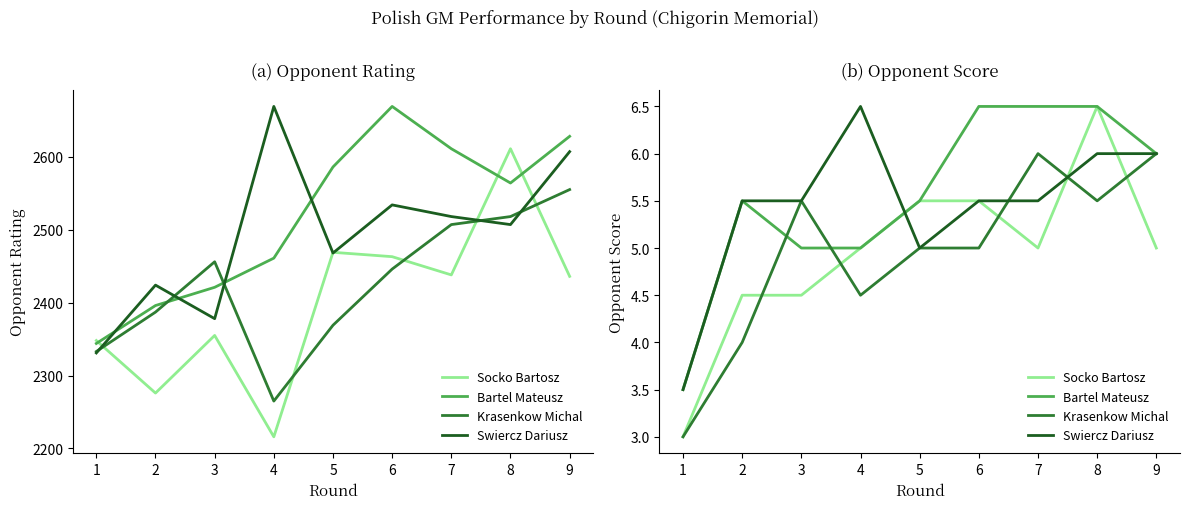

Which has a higher value, 3 or 2?

3